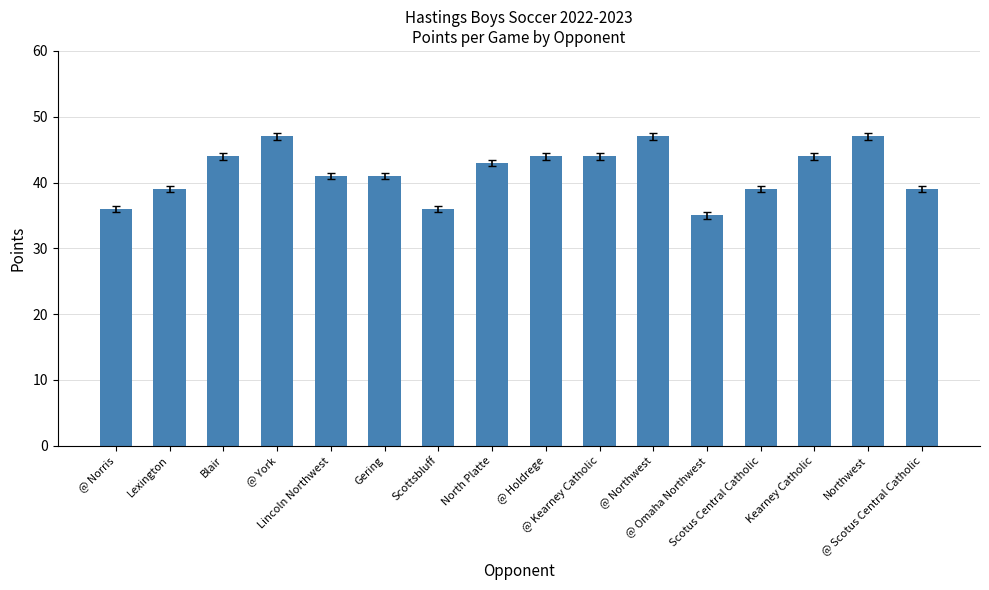

The chart shows a value of 44 at @ Holdrege. True or false?

True